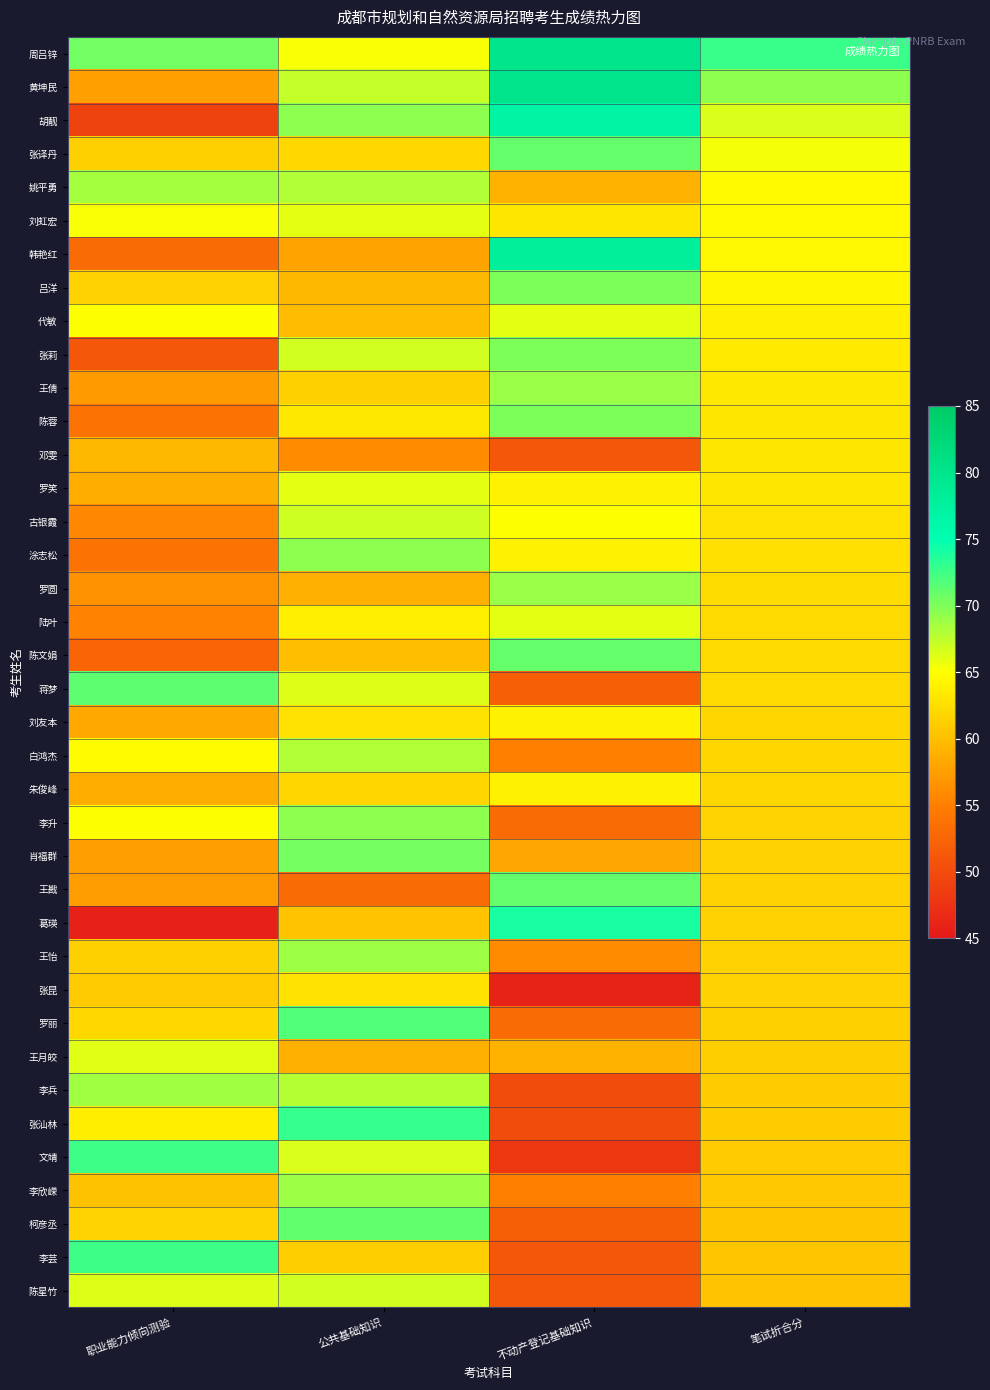

Which series has the largest total across all categories?

周吕锌